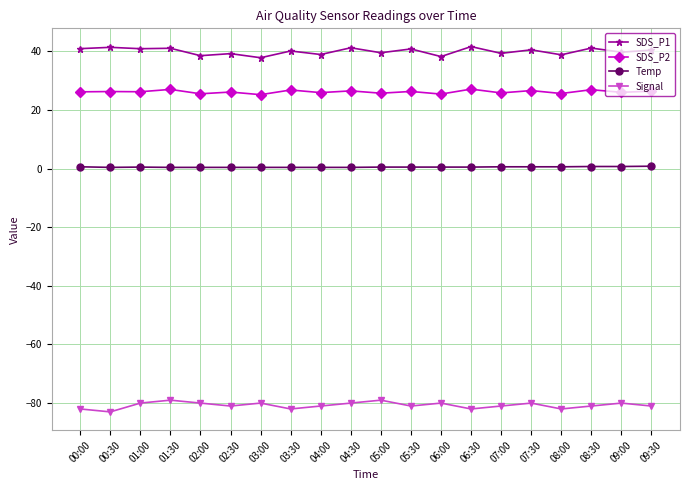

Is the value of Signal at 07:30 greater than the value of Temp at 05:30?

No